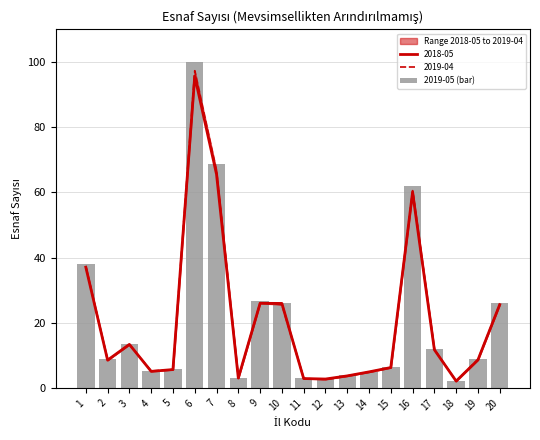

What is the approximate value at 3?

13.7